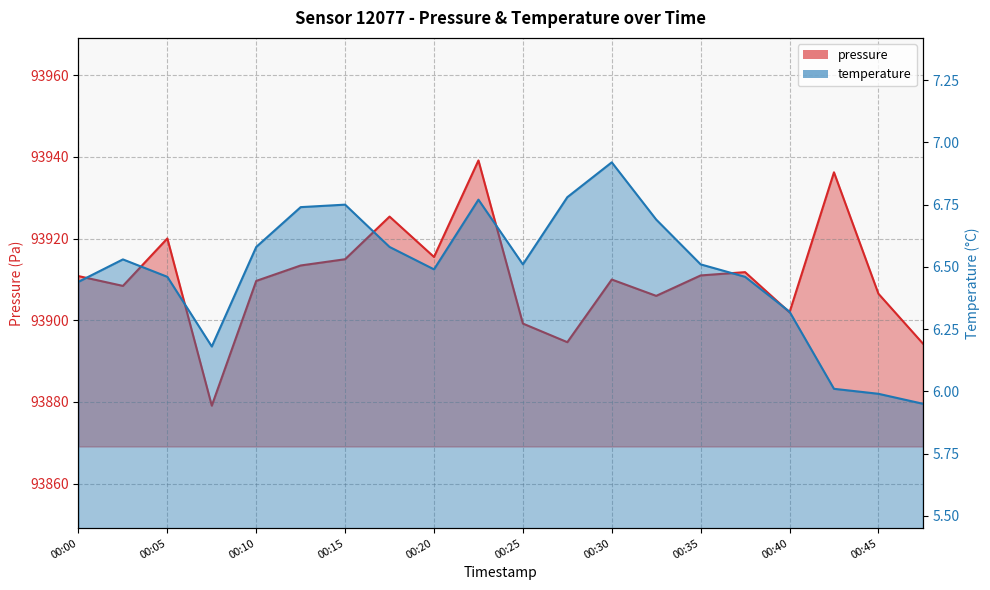

The temperature series shows 9.8 at 00:17. True or false?

False